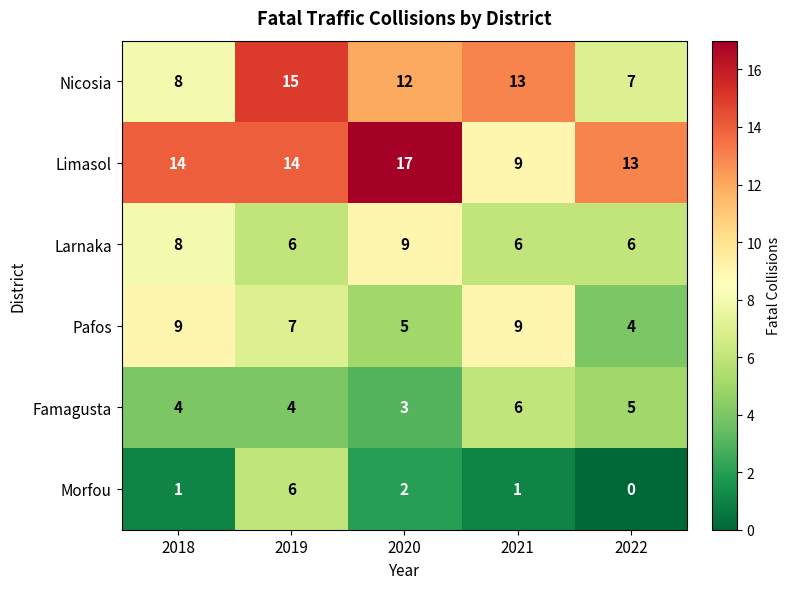

What is the maximum value shown in the chart?

17